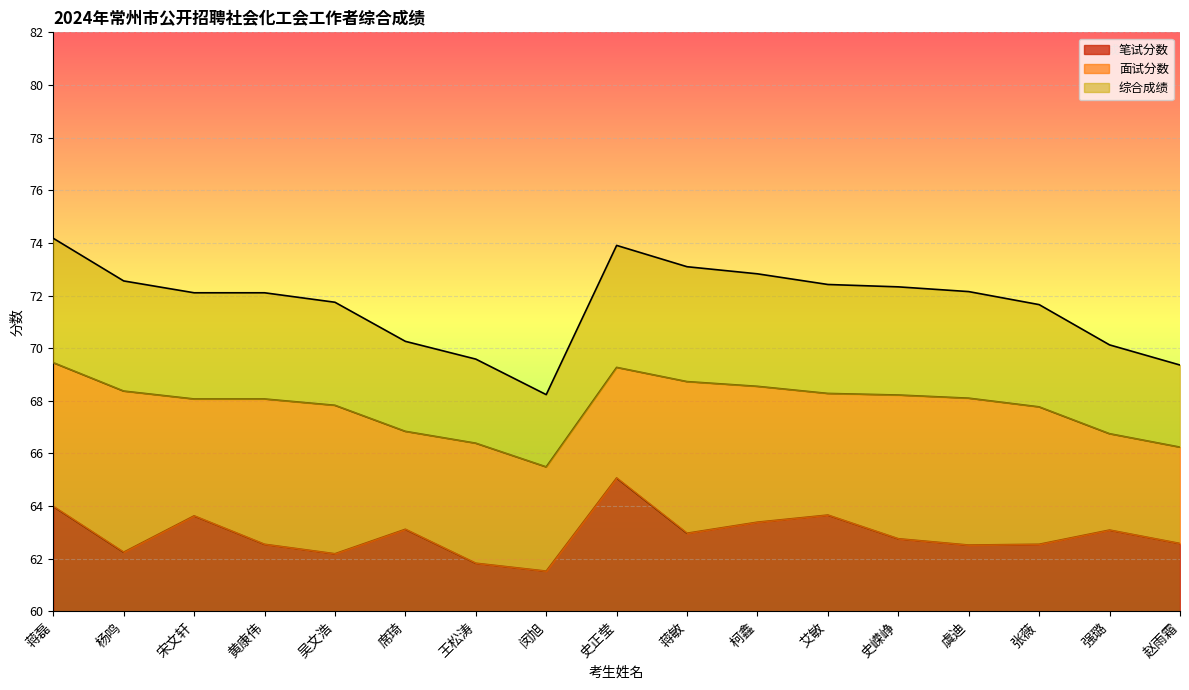

What is the total value across all series at 赵雨霜?

9.4